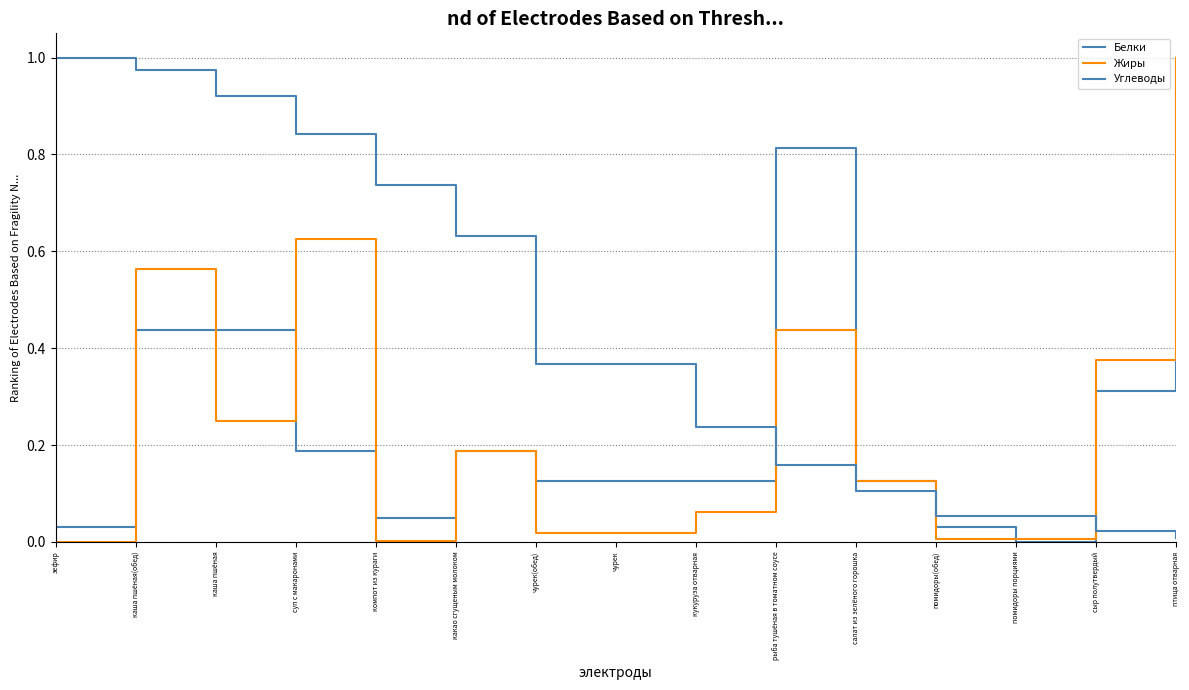

The value of Жиры at какао сгущеным молоком is 0.1. True or false?

False